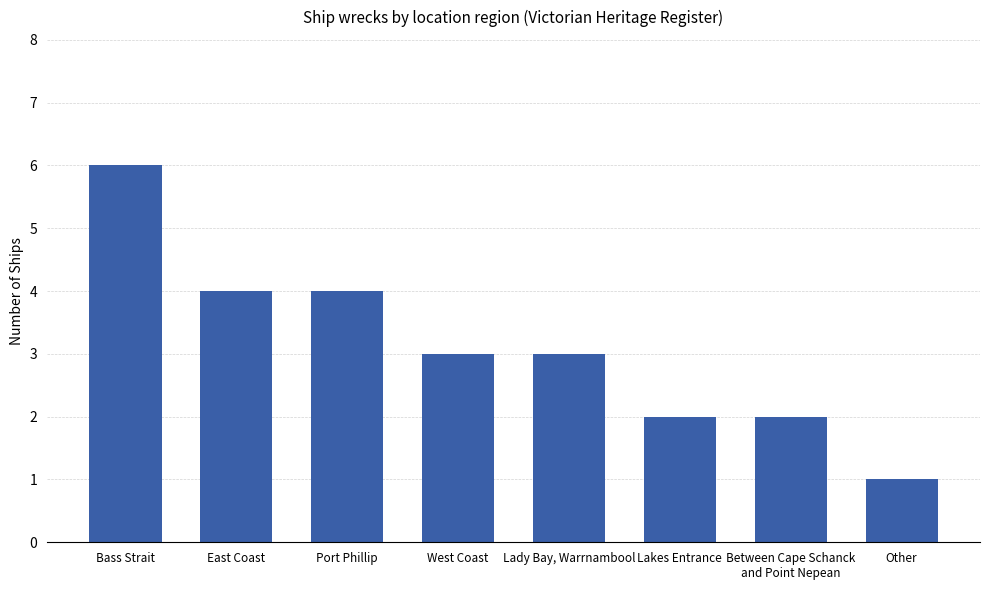

The chart shows a value of 2 at Lady Bay, Warrnambool. True or false?

False